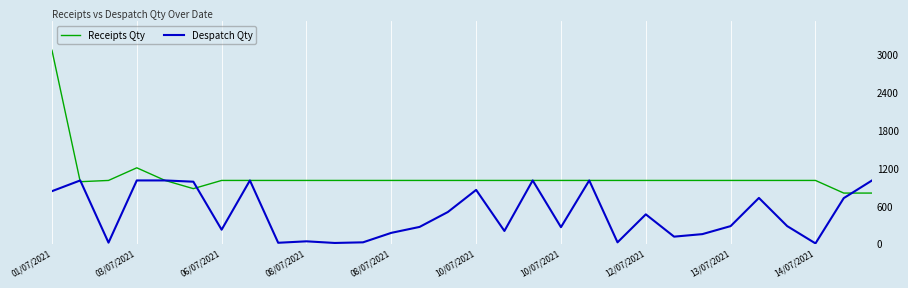

What are all the series names shown in the legend?

Receipts Qty, Despatch Qty